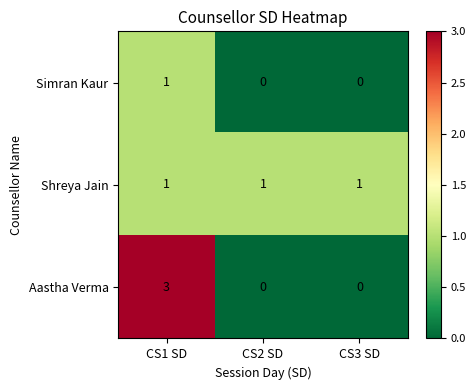

What is the difference between the Aastha Verma values at CS3 SD and CS1 SD?

3